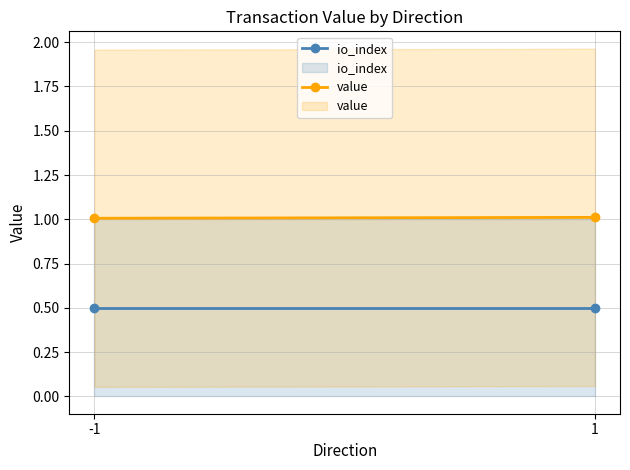

What is the approximate value of io_index at 1?

0.5